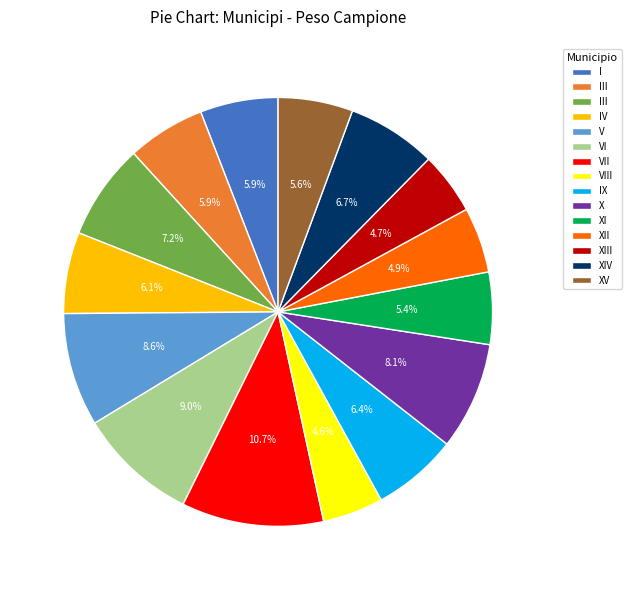

To the nearest percent, what is the average slice percentage?

7%